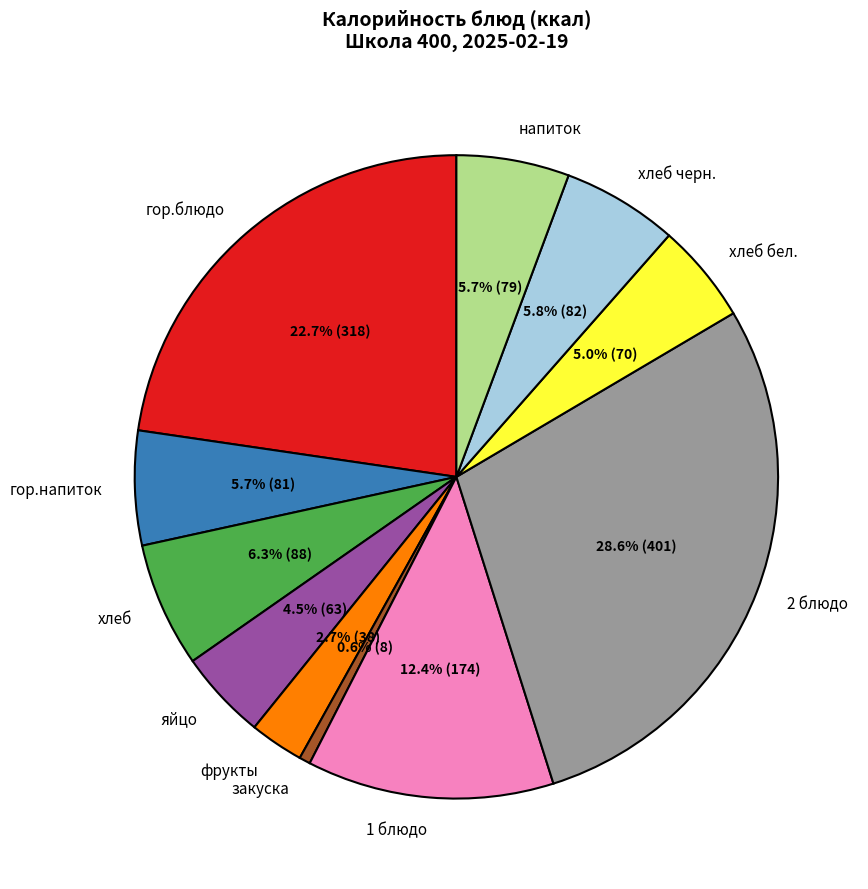

Does хлеб account for over 50% of the chart?

No